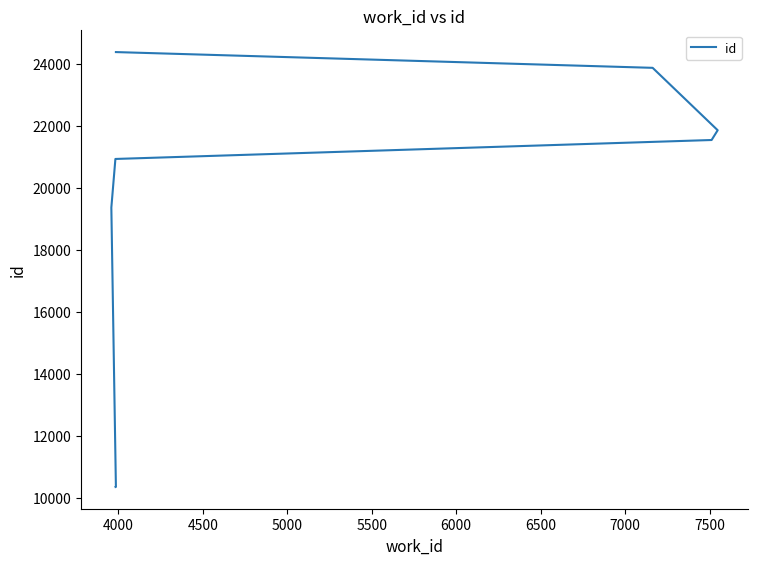

Is this an area chart (filled region under the line)?

No